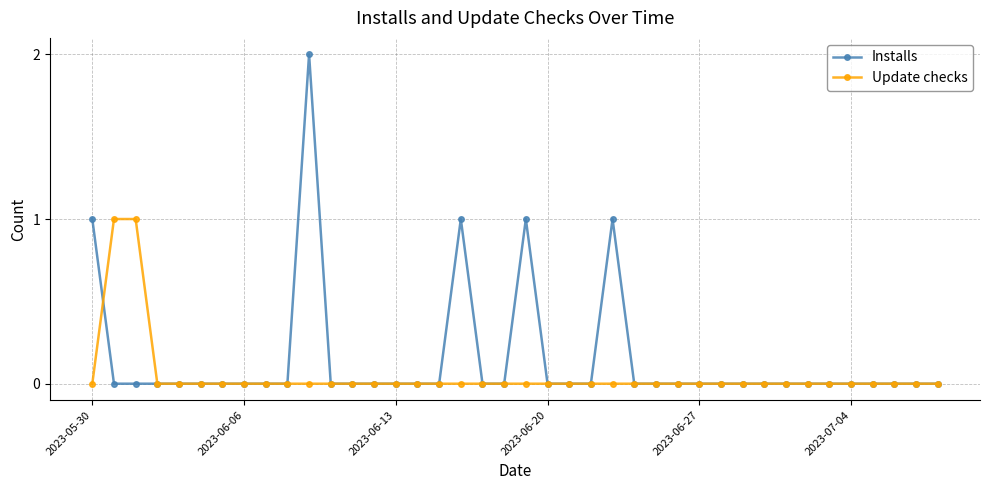

Which series has the largest range (max minus min)?

Installs